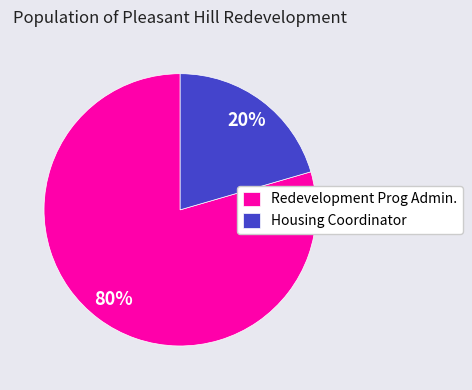

To the nearest percent, what is the average slice percentage?

50%